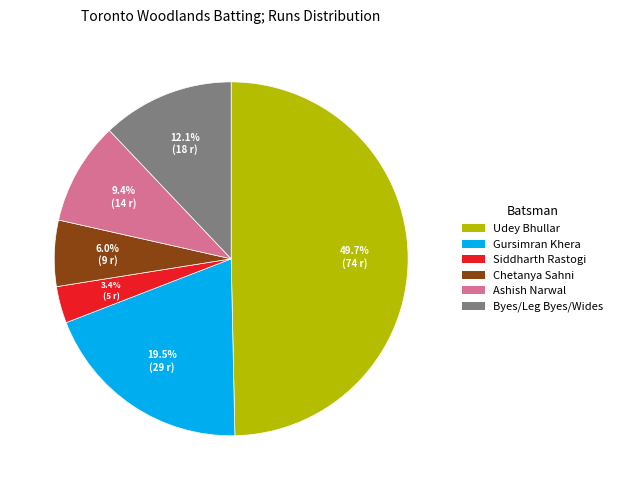

Which slice is the smallest?

Siddharth Rastogi